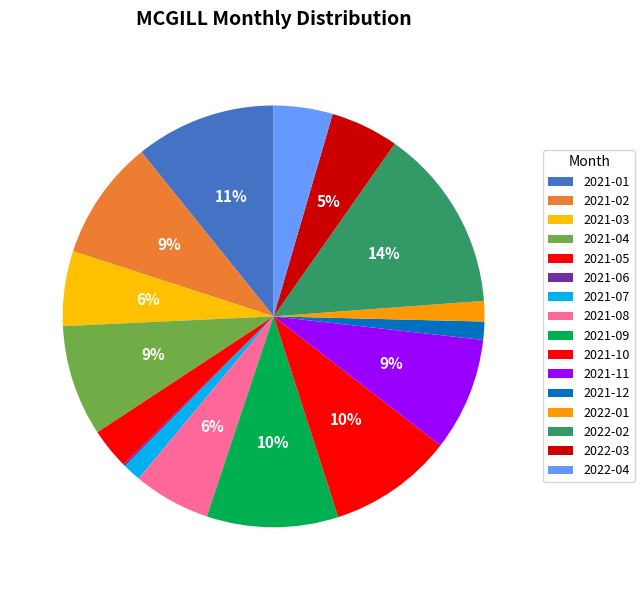

To the nearest percent, what is the difference between the largest and smallest slice percentages?

14%